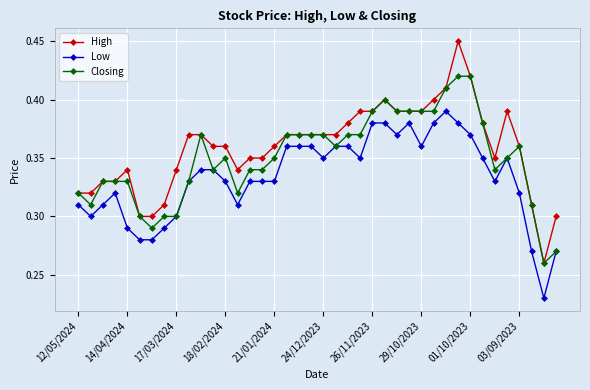

True or false: High and Low cross at least once.

False